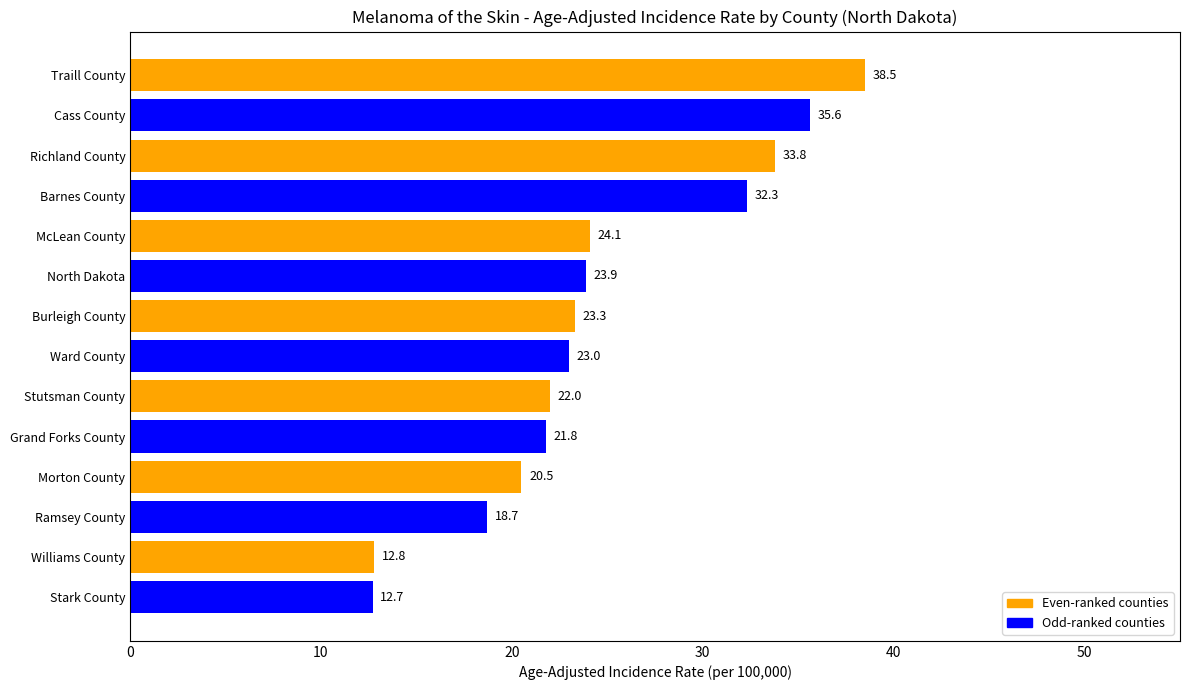

The chart shows a value of 11.8 at Cass County. True or false?

False